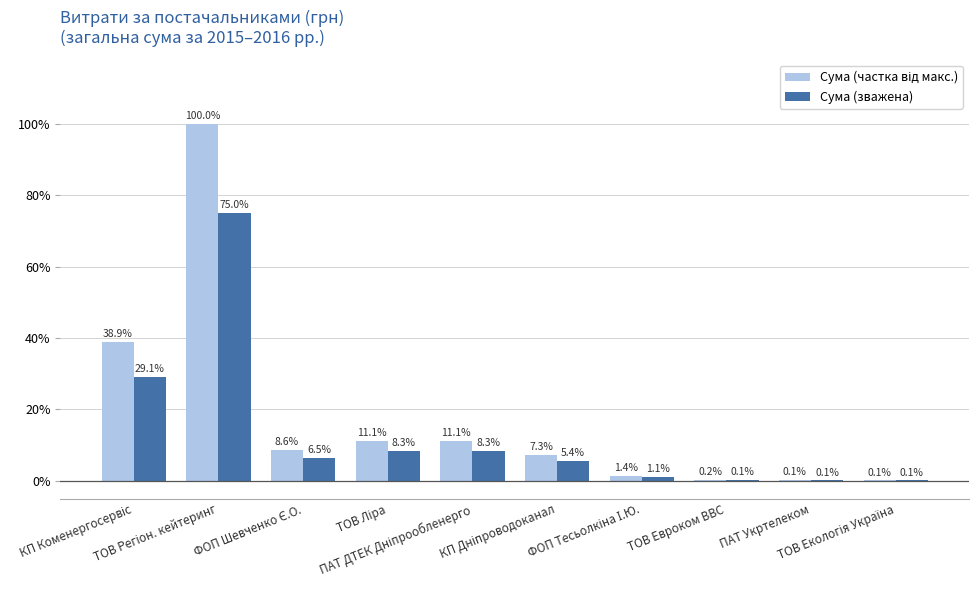

What is the highest value of the Сума (зважена) series?

75.0